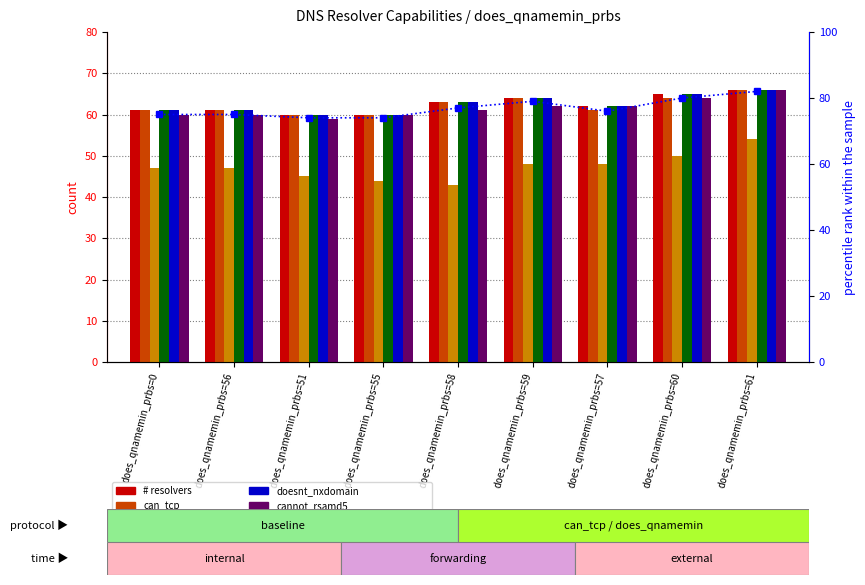

The doesnt_qnamemin series shows 108 at does_qnamemin_prbs=0. True or false?

False